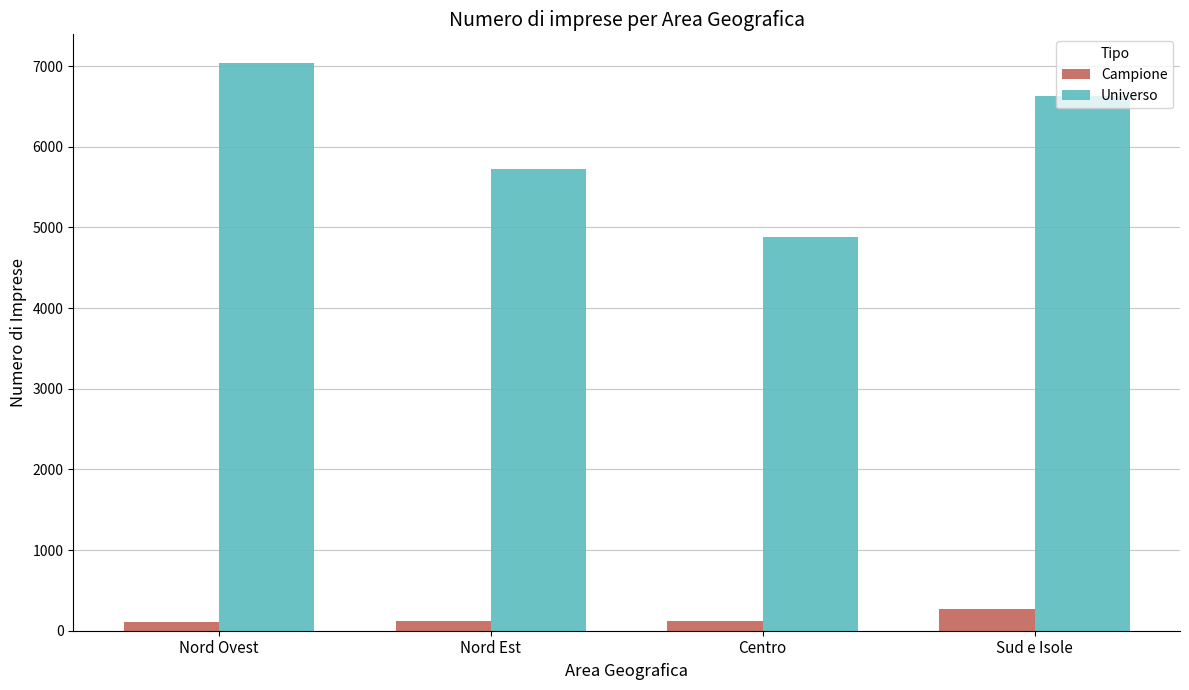

Are the bars grouped side by side (vs. stacked)?

Yes